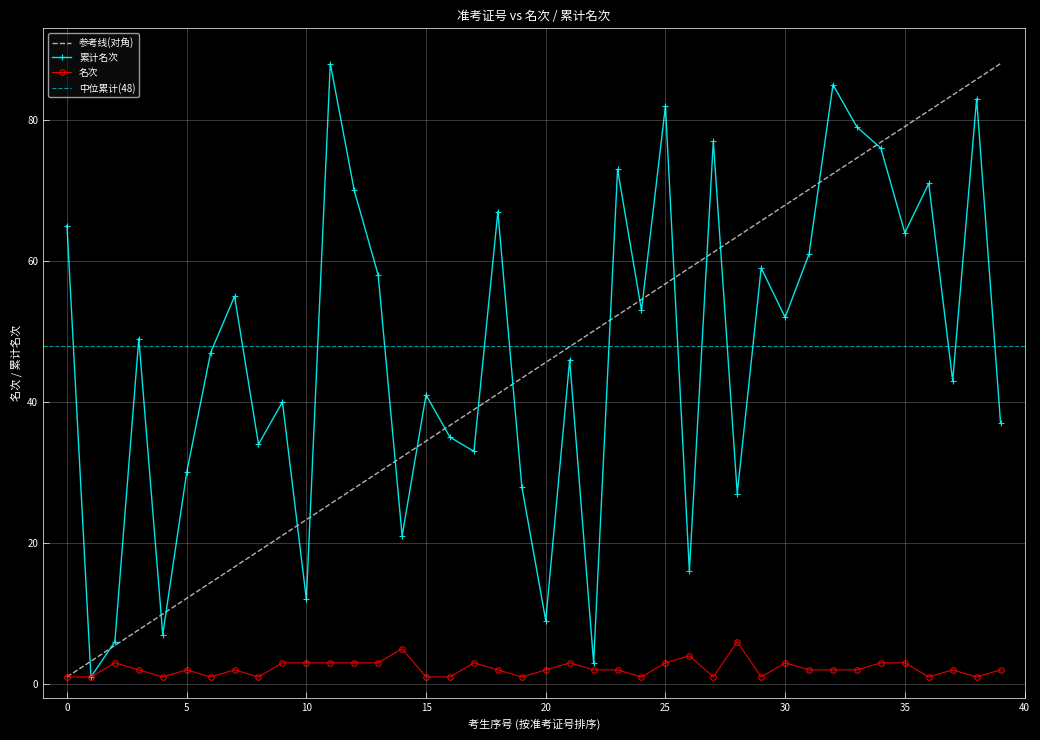

List the series in order of their overall mean, highest first.

累计名次, 名次